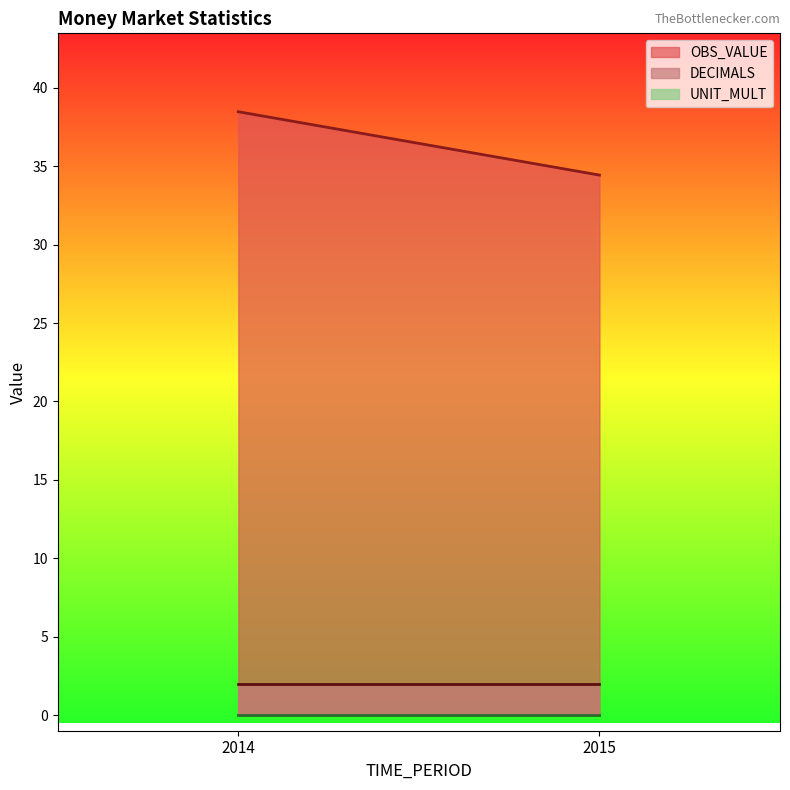

Rank the series by their maximum value, from lowest to highest.

UNIT_MULT, DECIMALS, OBS_VALUE